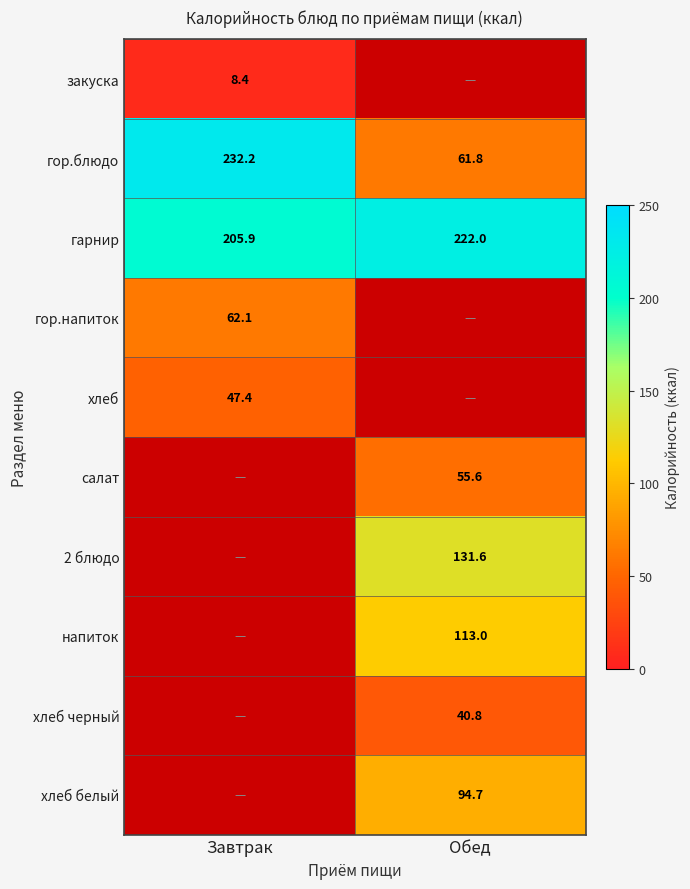

What is the smallest value displayed?

8.4